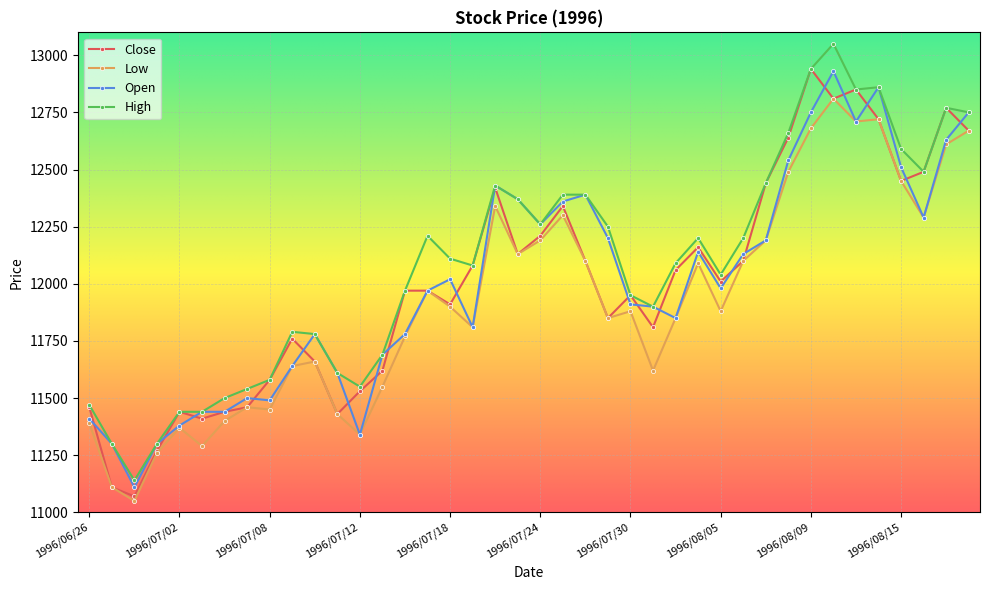

What is the maximum value for Low?

12810